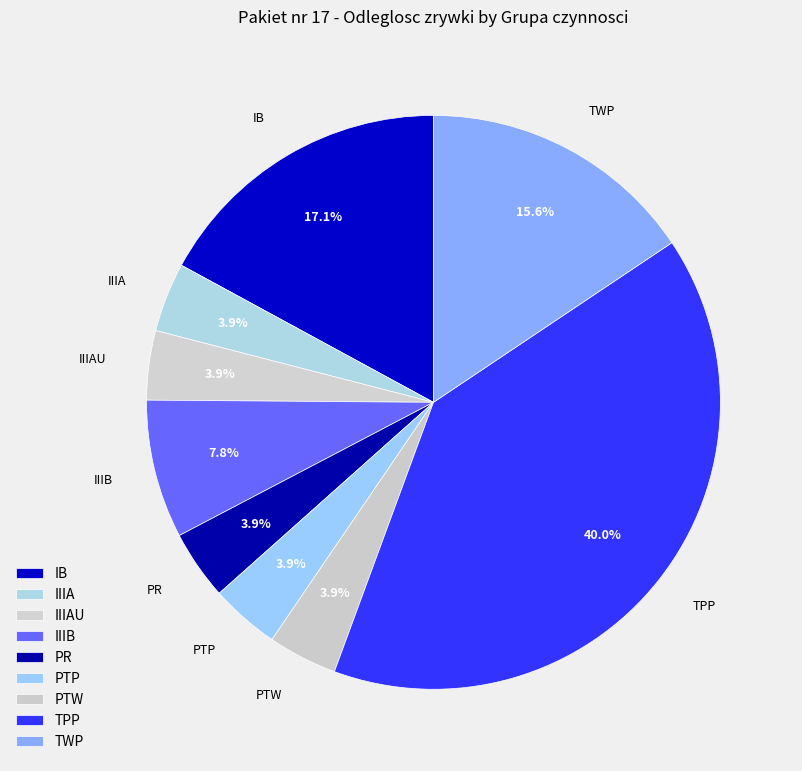

To the nearest percent, what is the difference between the TWP and PTP slice percentages?

12%